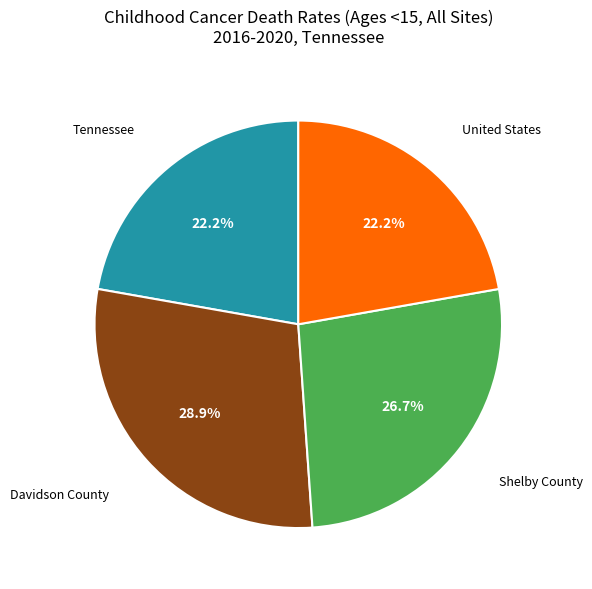

Does any single category account for the majority?

No